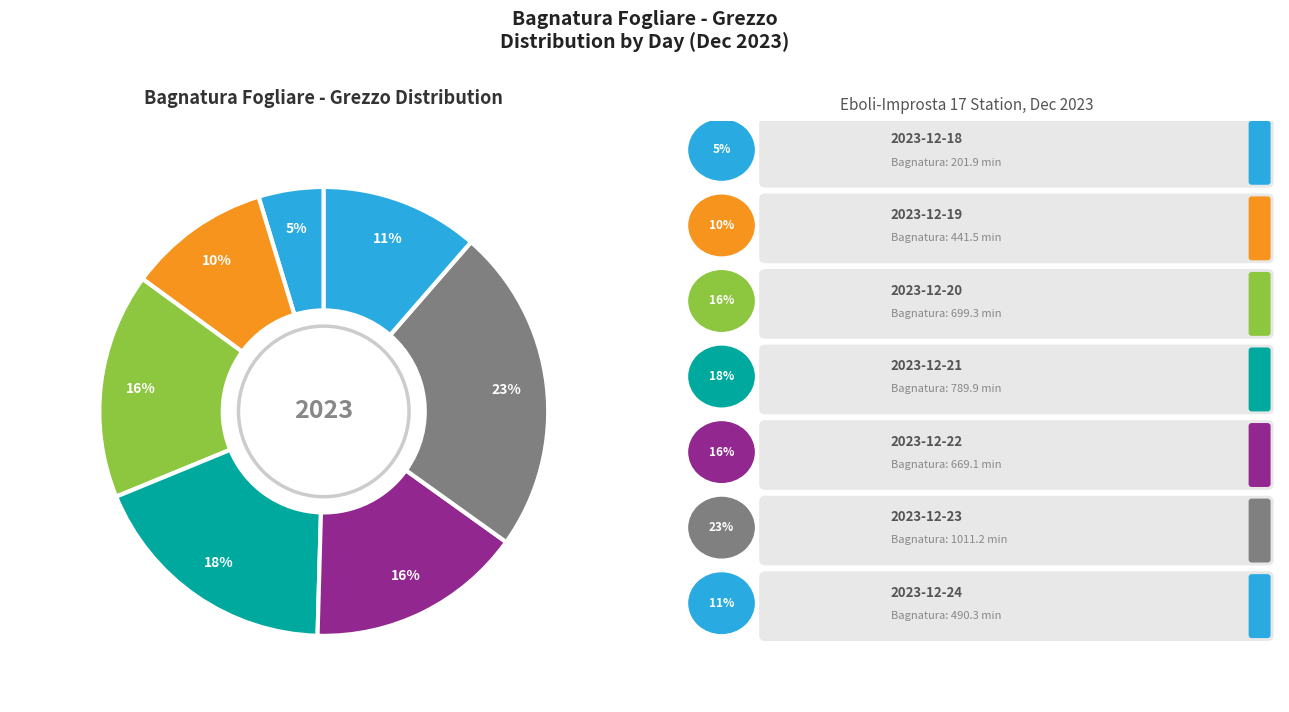

Rank the categories by value from lowest to highest.

2023-12-18, 2023-12-19, 2023-12-24, 2023-12-22, 2023-12-20, 2023-12-21, 2023-12-23